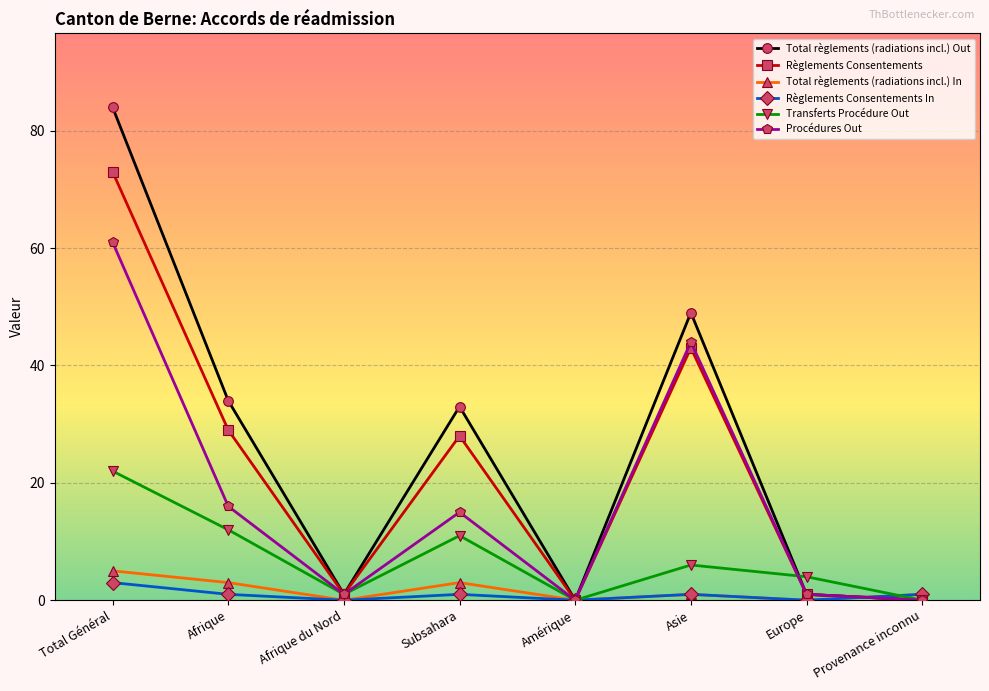

At which category does Règlements Consentements In reach its first local peak?

Subsahara